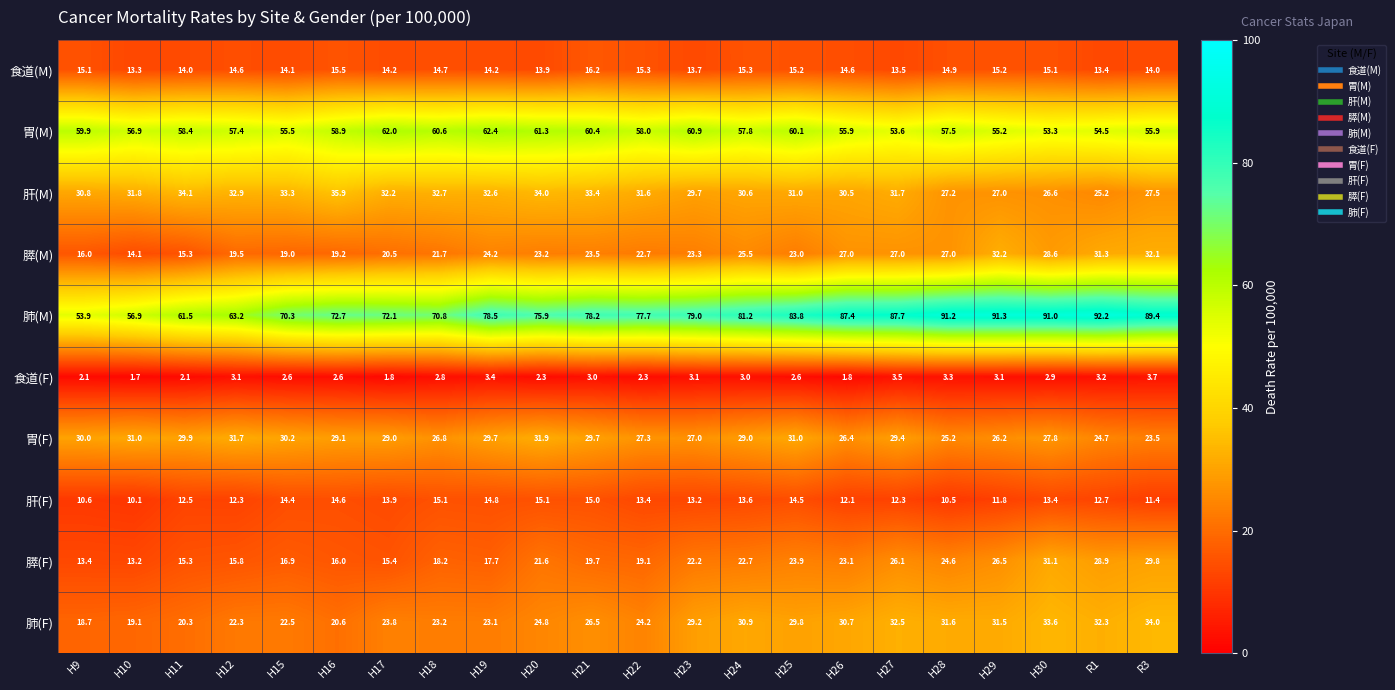

At which label does 肺(F) reach its minimum?

H9